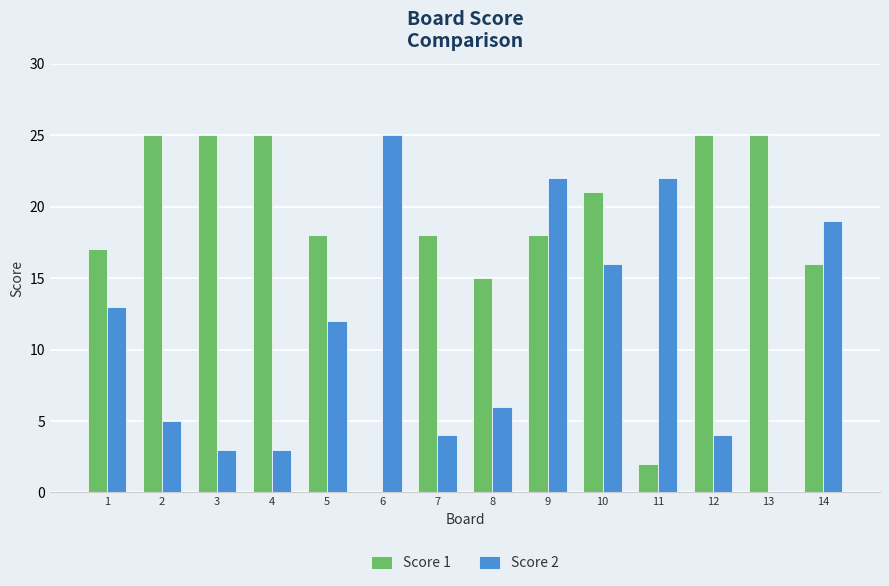

Reading left to right, list all the values displayed in this chart.

Score 1: 17	25	25	25	18	0	18	15	18	21	2	25	25	16
Score 2: 13	5	3	3	12	25	4	6	22	16	22	4	0	19